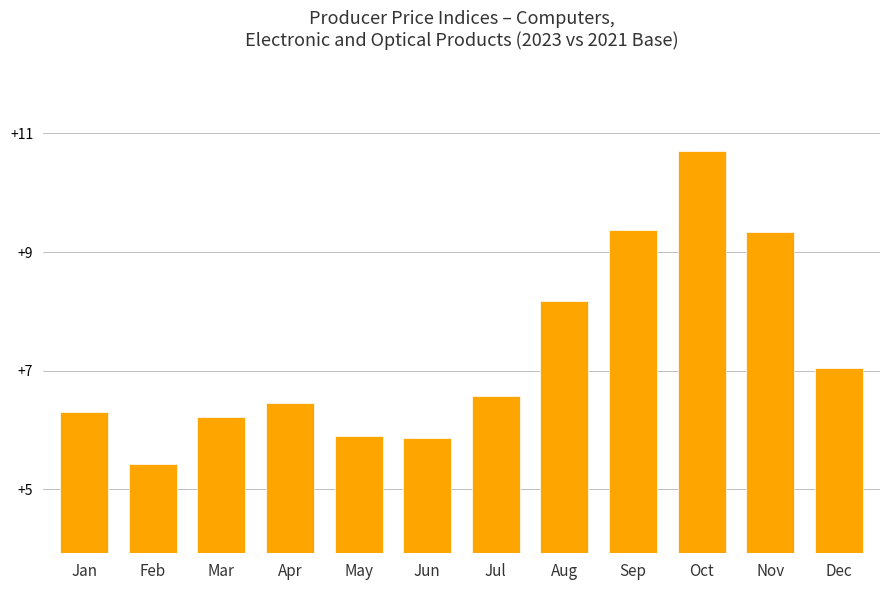

The chart shows a value of 3.3 at Dec. True or false?

False